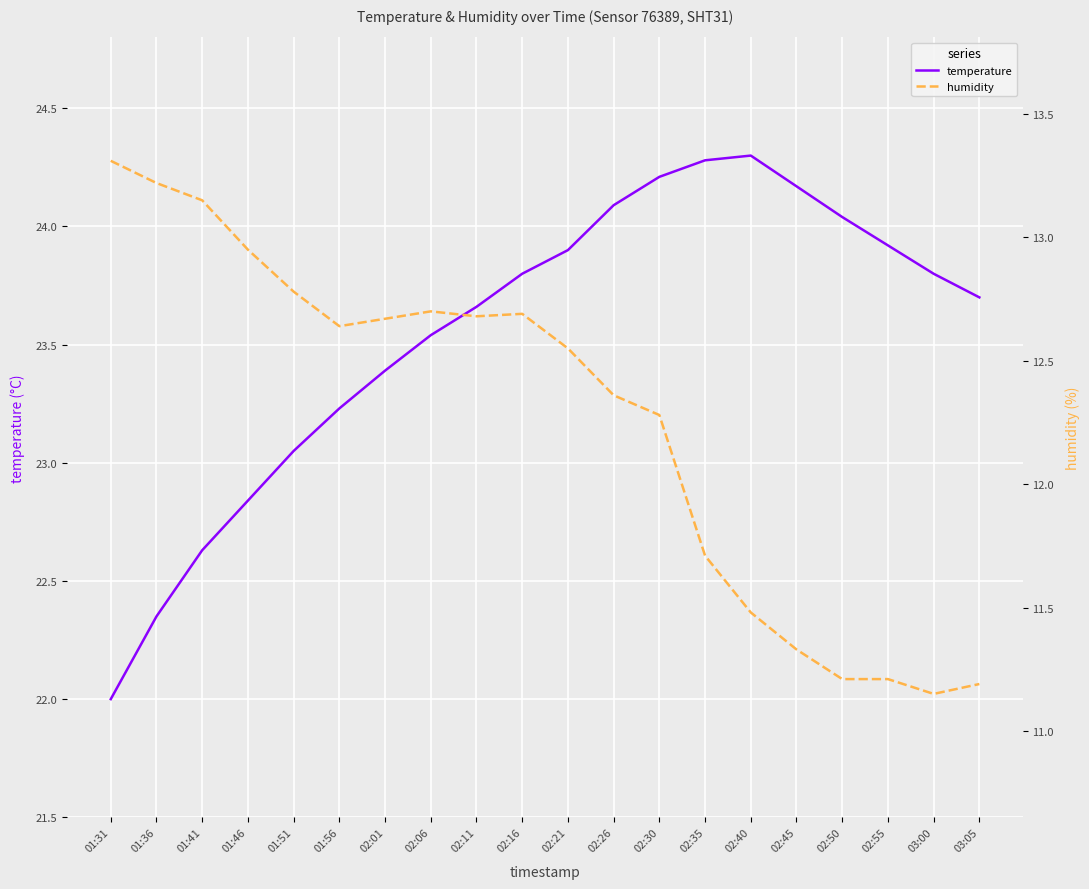

What is the label of the 8th point from the right?

02:30